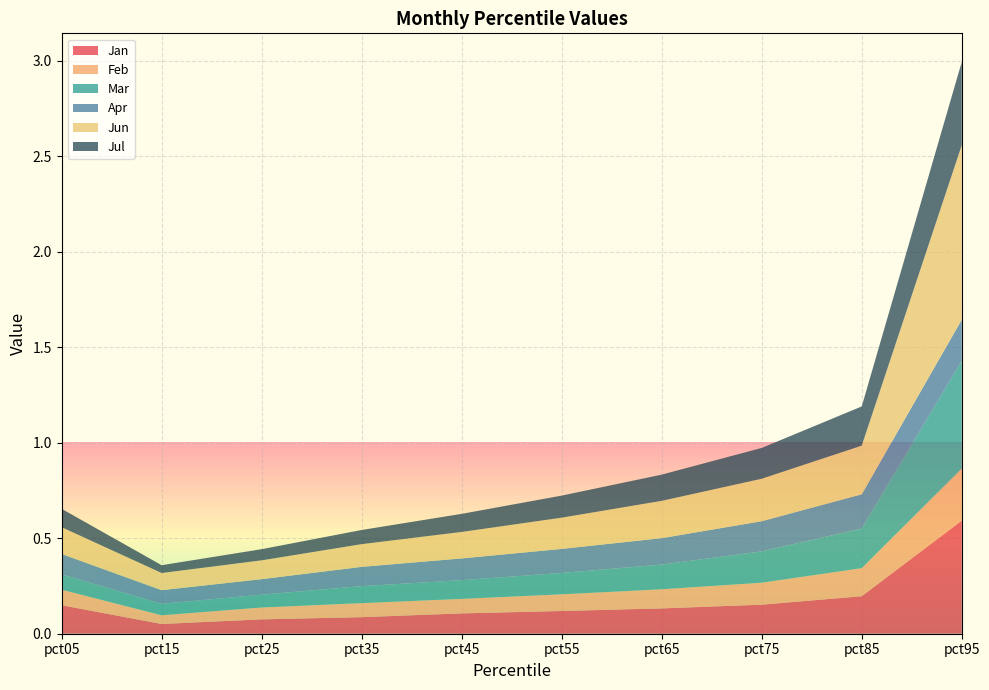

Reading right to left, transcribe all the data shown in this chart.

Jan: 0.6	0.2	0.2	0.1	0.1	0.1	0.1	0.1	0.1	0.1
Feb: 0.3	0.1	0.1	0.1	0.1	0.1	0.1	0.1	0.0	0.1
Mar: 0.6	0.2	0.2	0.1	0.1	0.1	0.1	0.1	0.1	0.1
Apr: 0.2	0.2	0.2	0.1	0.1	0.1	0.1	0.1	0.1	0.1
Jun: 0.9	0.3	0.2	0.2	0.2	0.1	0.1	0.1	0.1	0.1
Jul: 0.4	0.2	0.2	0.1	0.1	0.1	0.1	0.1	0.0	0.1